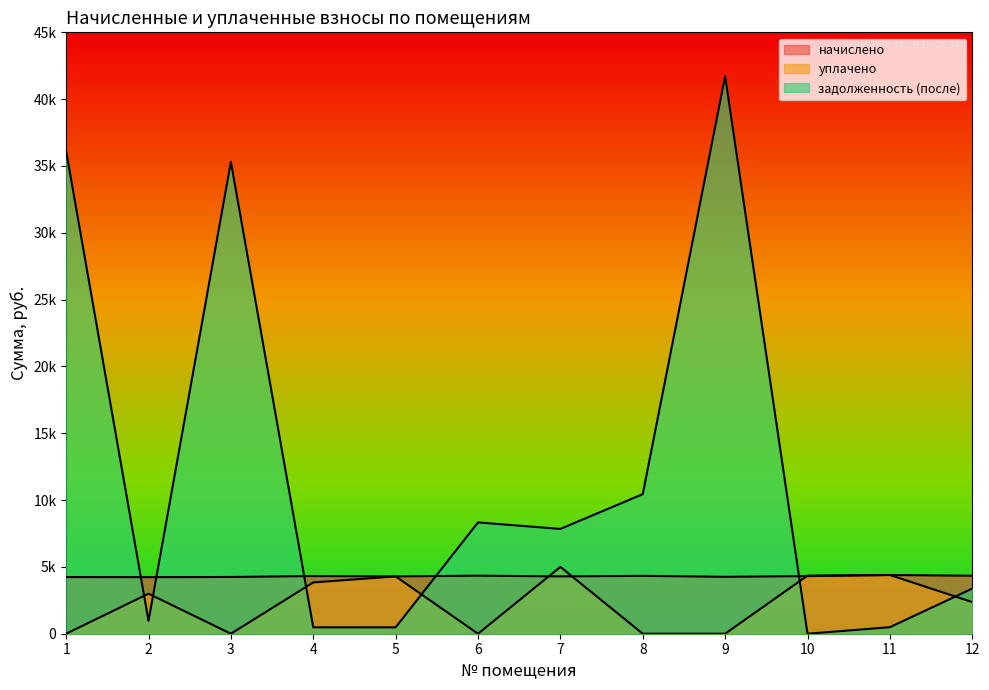

True or false: задолженность (после) and начислено intersect in this chart.

True